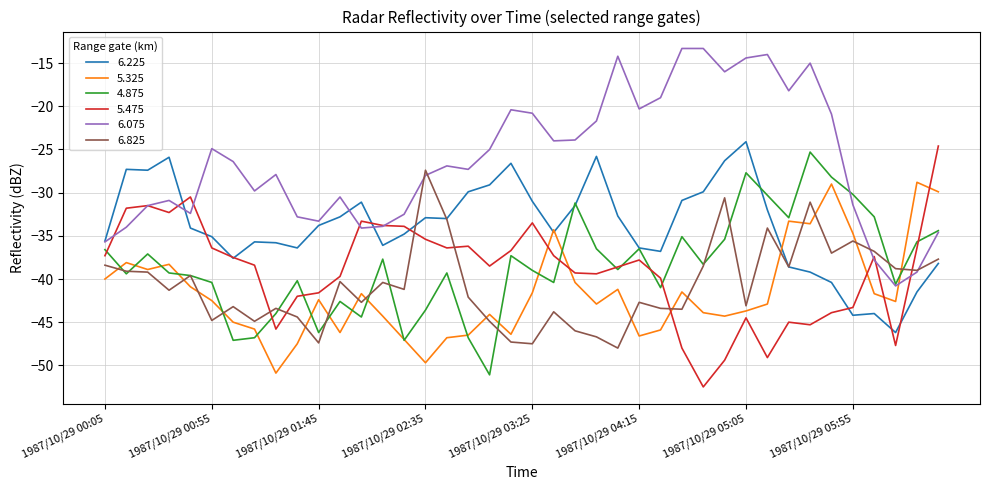

Rank the series by their maximum value, from highest to lowest.

6.075, 6.225, 5.475, 4.875, 6.825, 5.325